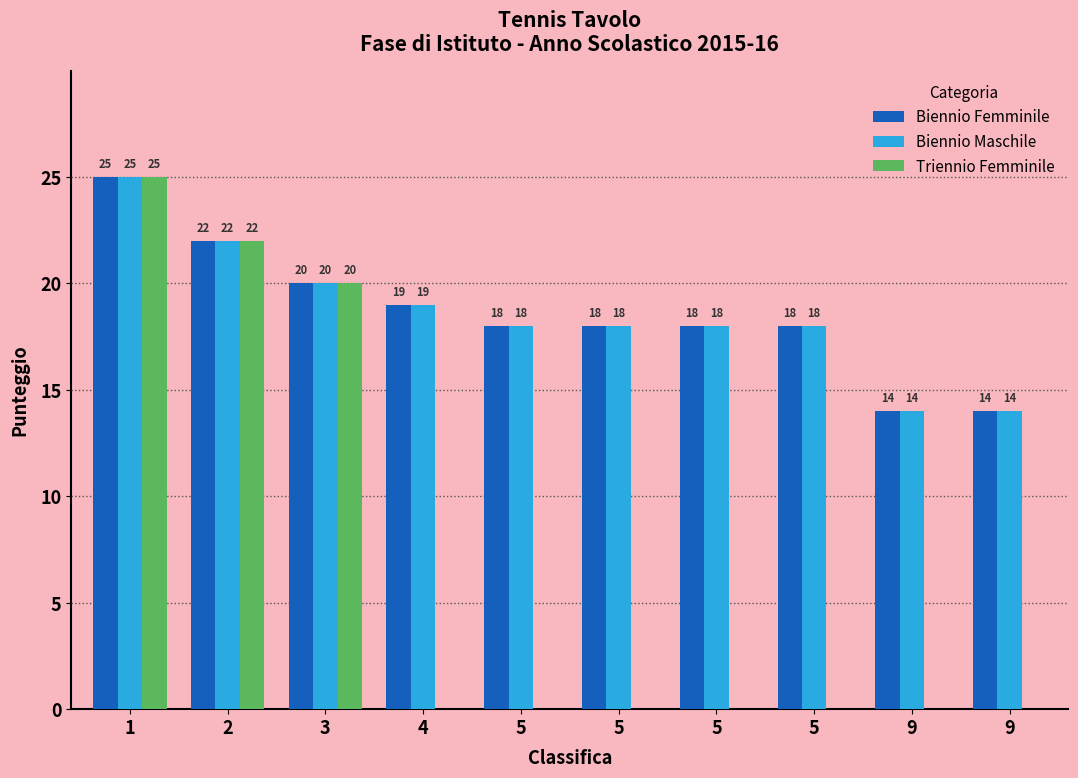

Are the bars grouped side by side (vs. stacked)?

Yes